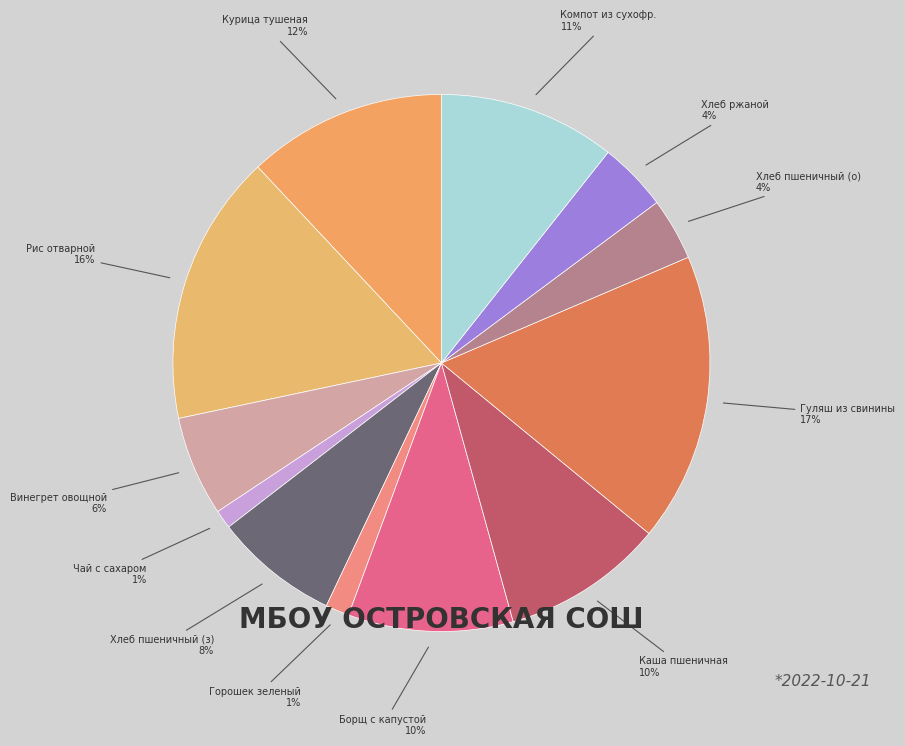

How many segments does this pie chart have?

12